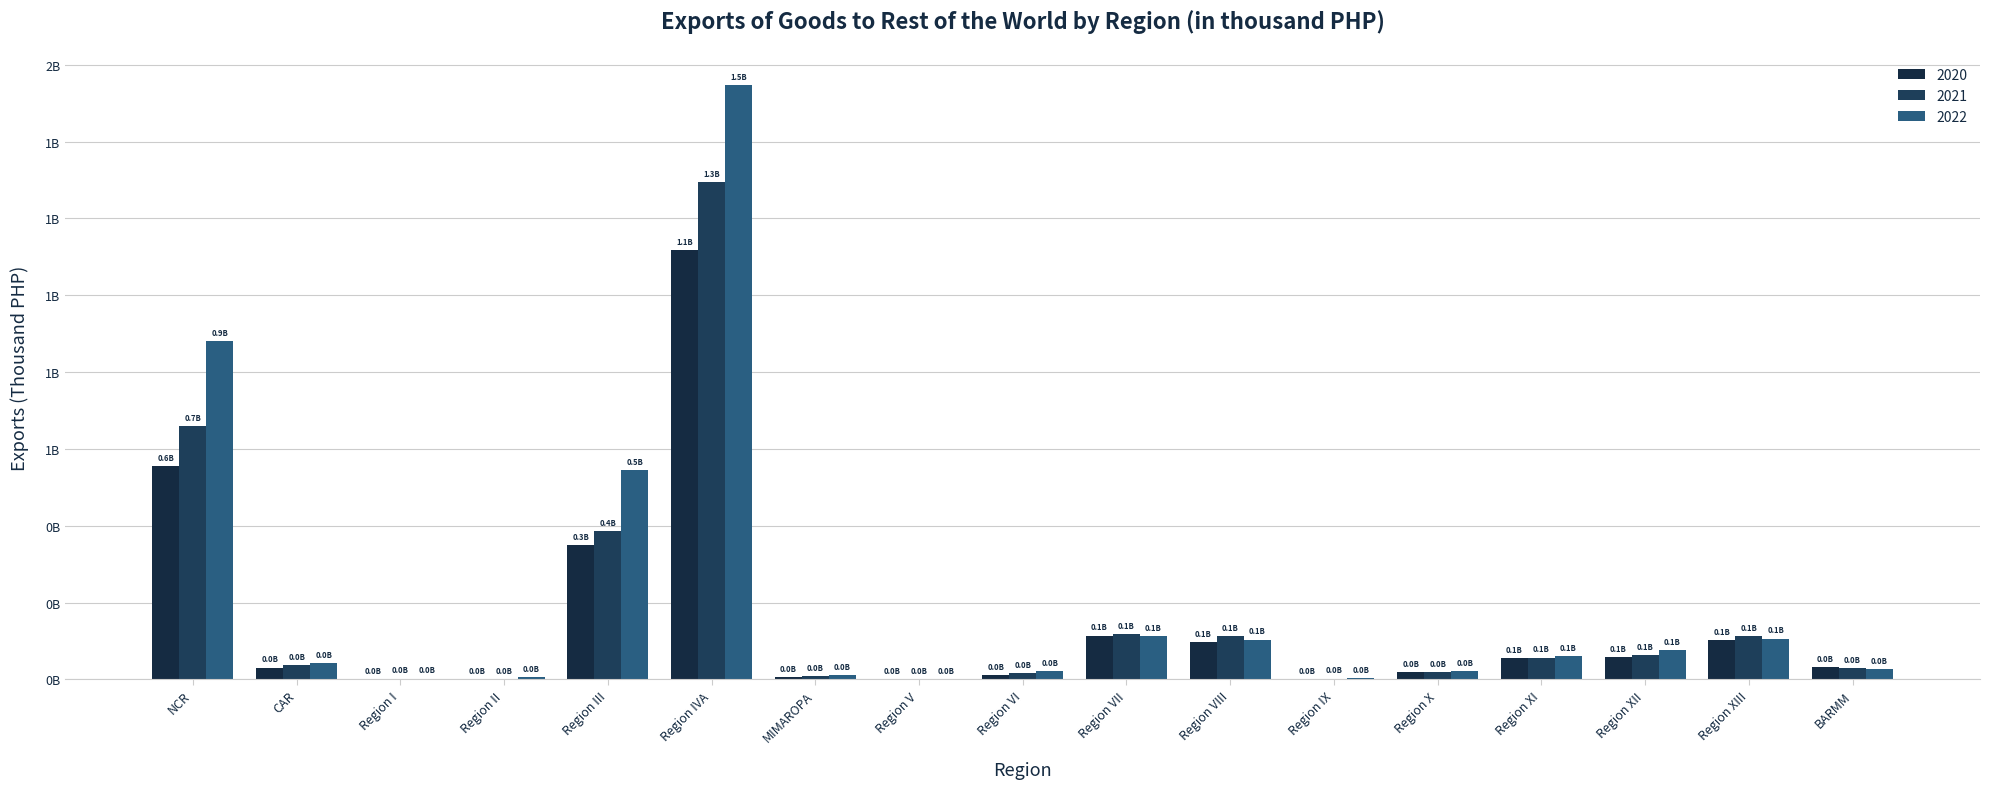

What is the label of the 13th bar from the left?

Region X